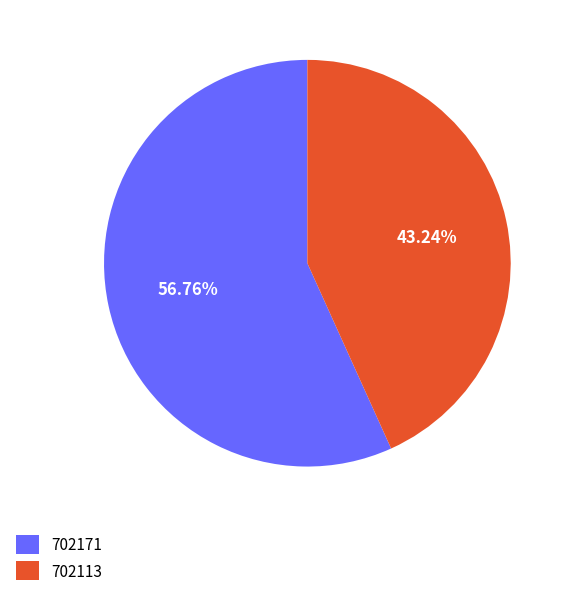

Between 702113 and 702171, which is larger?

702171